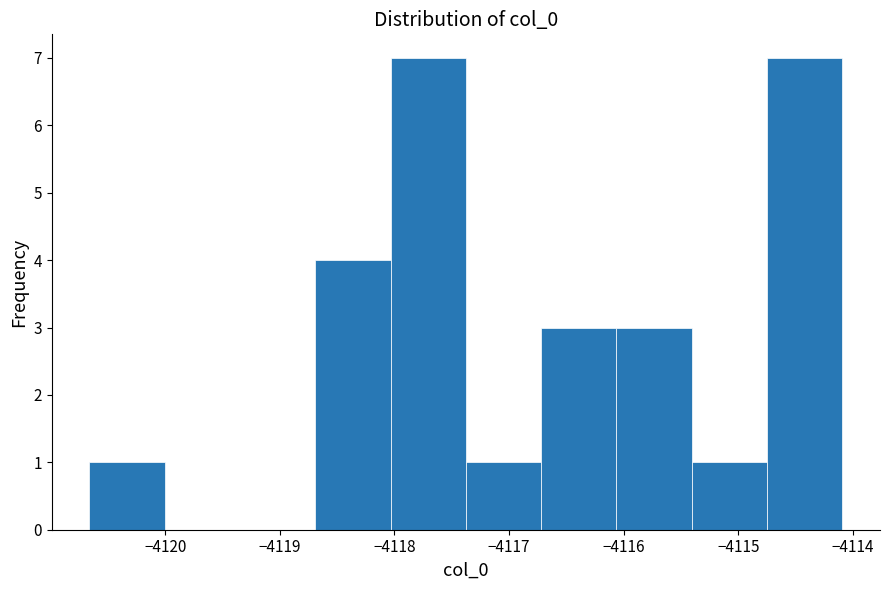

Reading left to right, transcribe this chart: for each bar, give the range it covers on the x-axis and its height. Neither the bar edges nor the heights are printed on the chart, so give them approximately, as read against the axes.

-4120.7 to -4120.0: 1
-4120.0 to -4119.3: 0
-4119.3 to -4118.7: 0
-4118.7 to -4118.0: 4
-4118.0 to -4117.4: 7
-4117.4 to -4116.7: 1
-4116.7 to -4116.1: 3
-4116.1 to -4115.4: 3
-4115.4 to -4114.7: 1
-4114.7 to -4114.1: 7